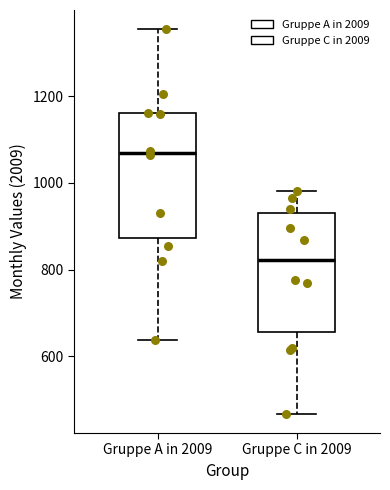

Reading left to right, transcribe this box plot: for each box, give where its median line is, the range the box spans, and where its two whiskers end, as read against the y-axis. The values are not printed on the chart, so give them approximately, as read against the axis.

Gruppe A in 2009: median 1060, box 880 to 1160, whiskers 640 to 1360
Gruppe C in 2009: median 820, box 660 to 940, whiskers 460 to 980